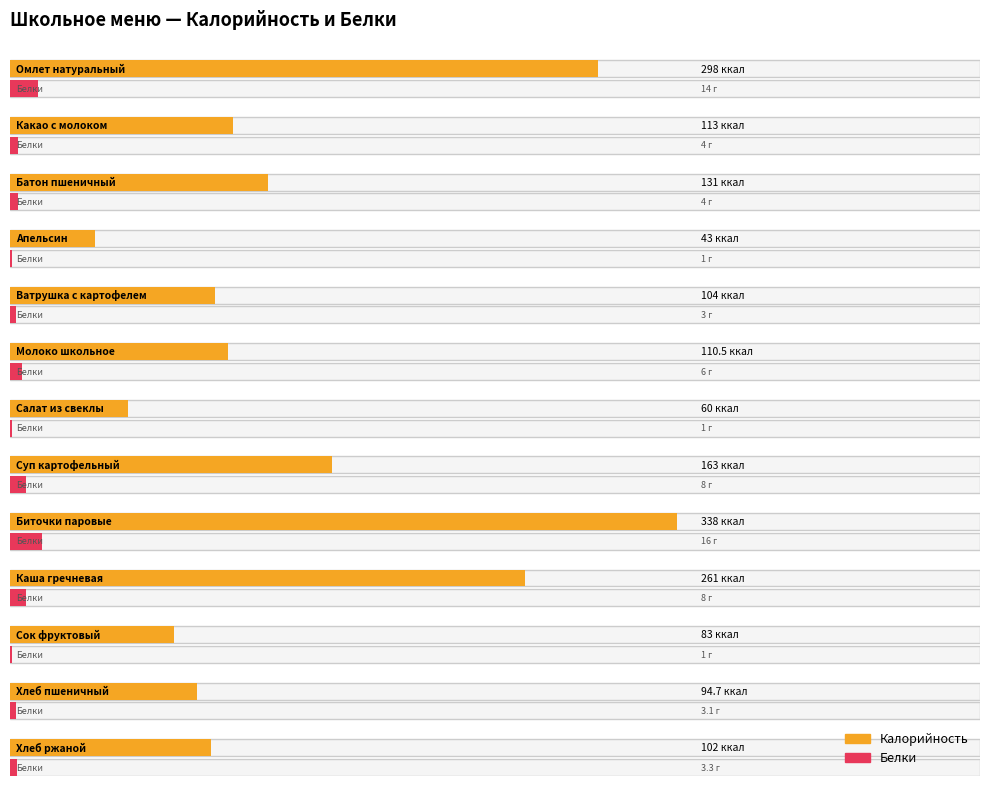

At which label does Белки first exceed 4?

Омлет натуральный